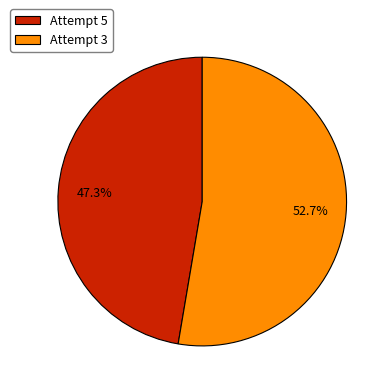

The Attempt 5 slice represents 47% of the pie. True or false?

True